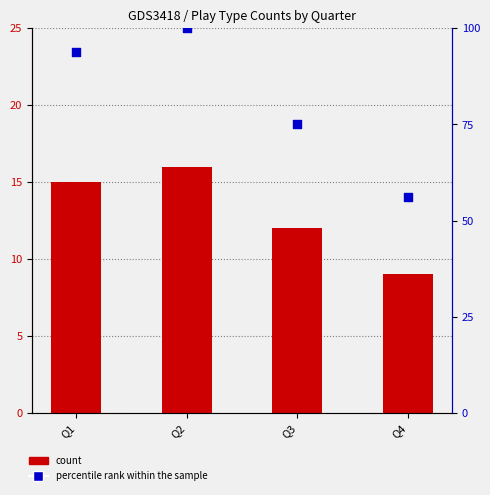

Which series has the largest Y range (max minus min)?

percentile rank within the sample